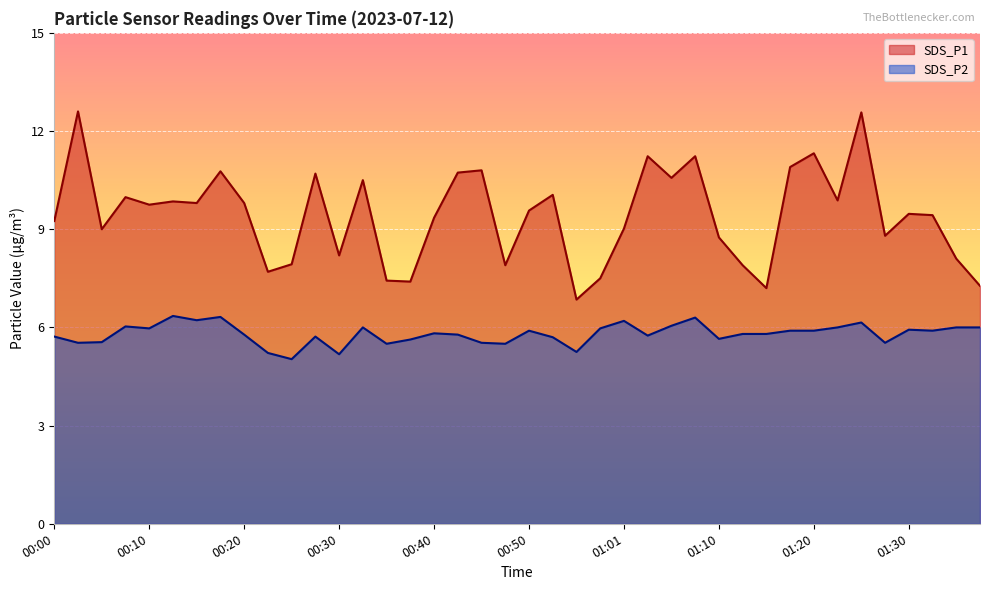

List the series in order of their overall mean, highest first.

SDS_P1, SDS_P2